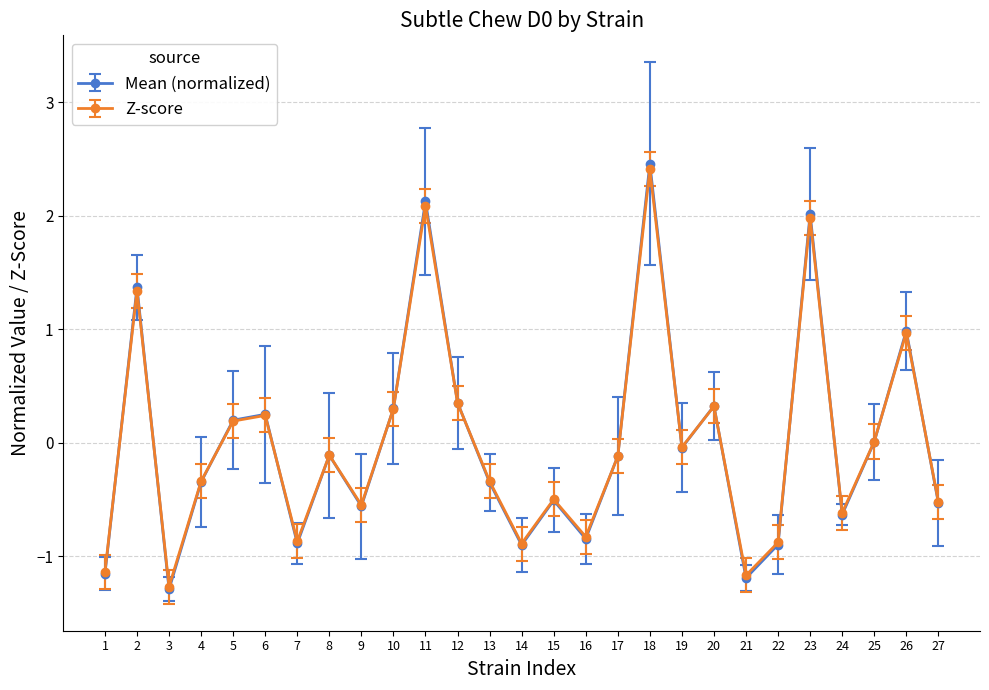

What is the greatest value displayed?

2.5